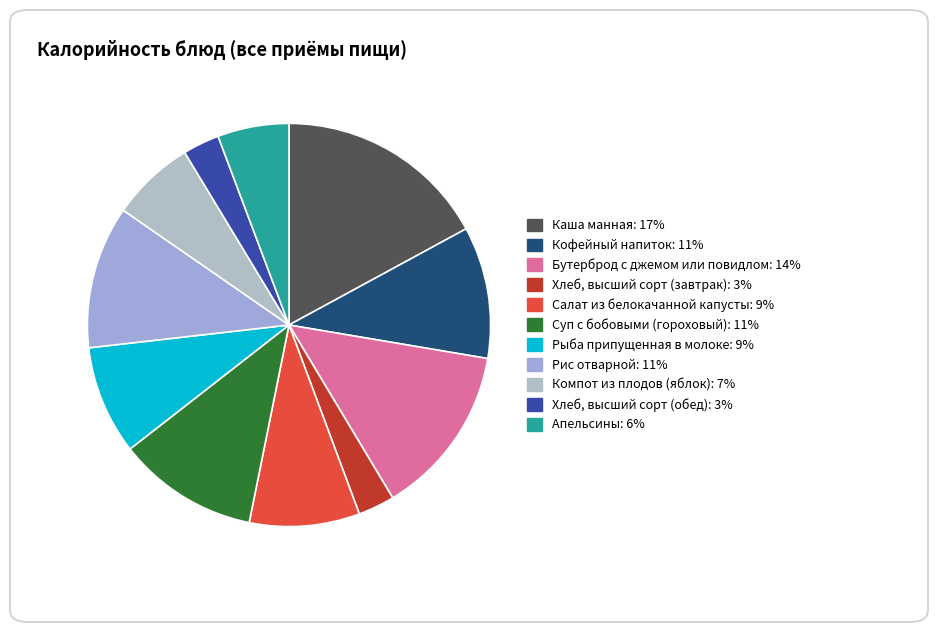

To the nearest percent, what is the difference between the Рис отварной and Рыба припущенная в молоке slice percentages?

3%